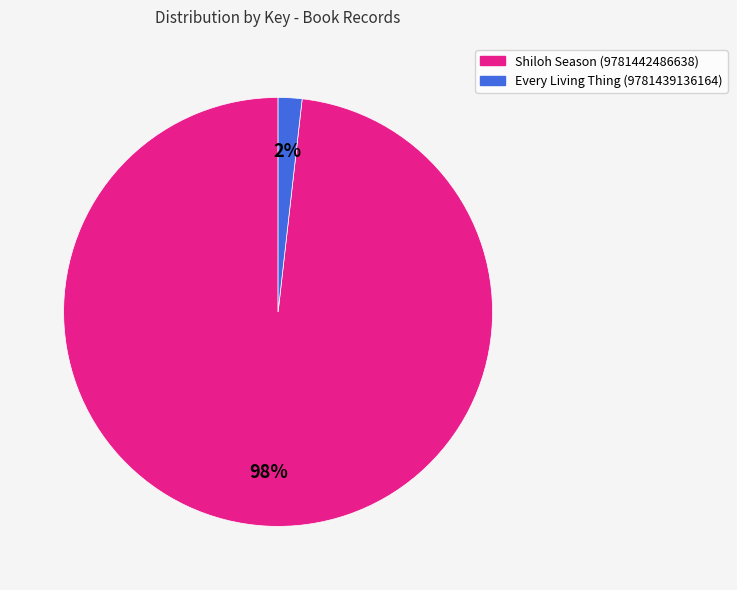

Count the number of slices in the pie.

2